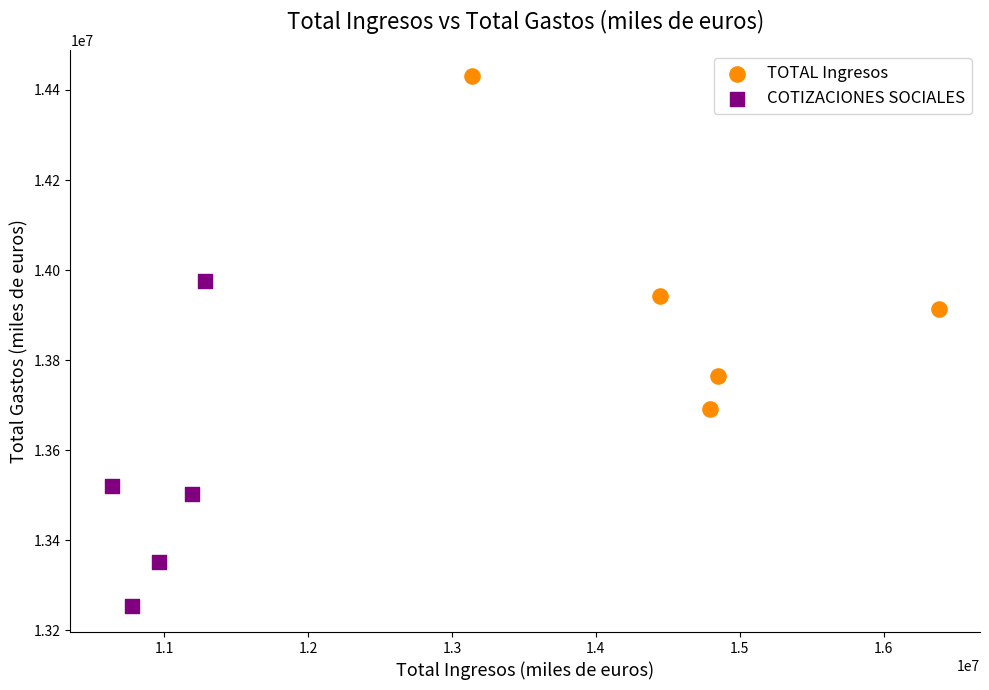

Which series reaches the minimum Y coordinate?

COTIZACIONES SOCIALES